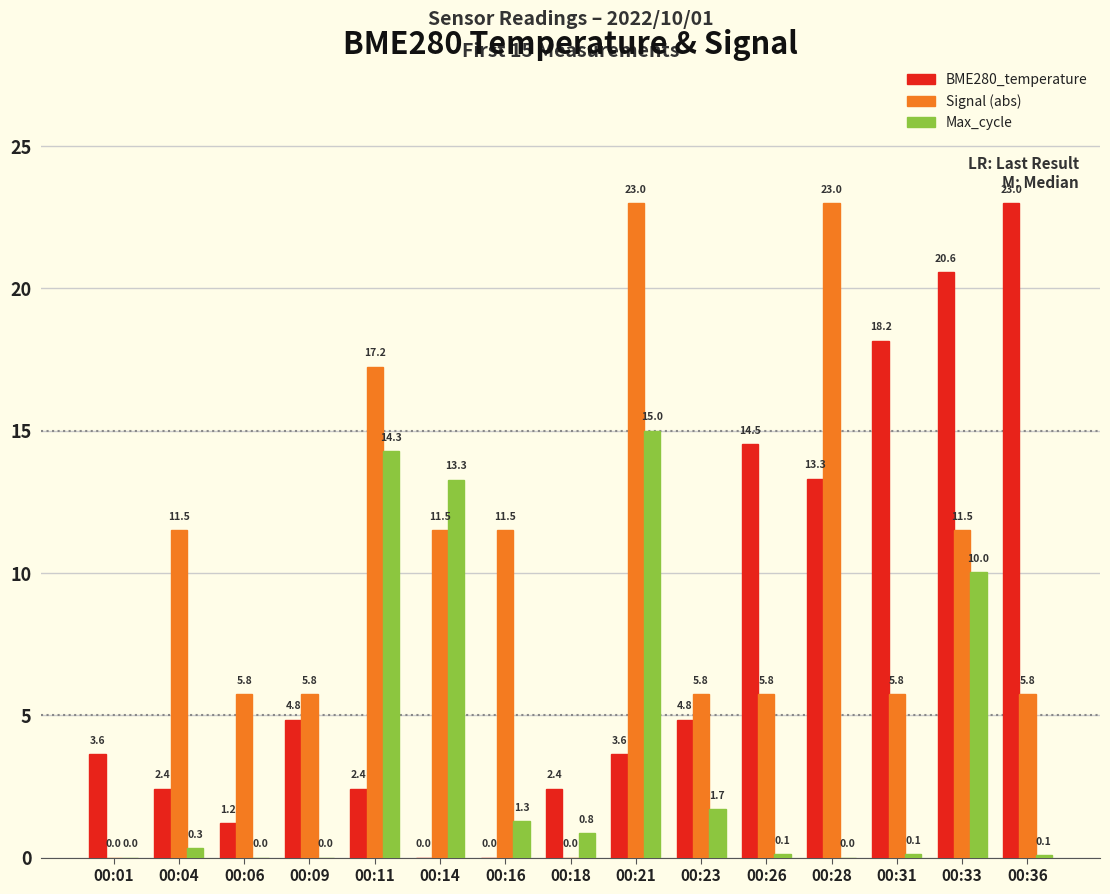

The value of BME280_temperature at 00:36 is 7.6. True or false?

False